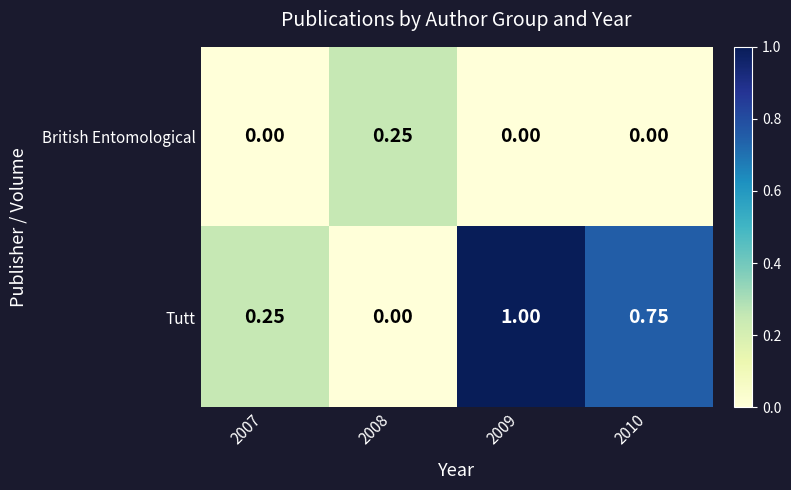

At how many categories does at least one series exceed 0?

4